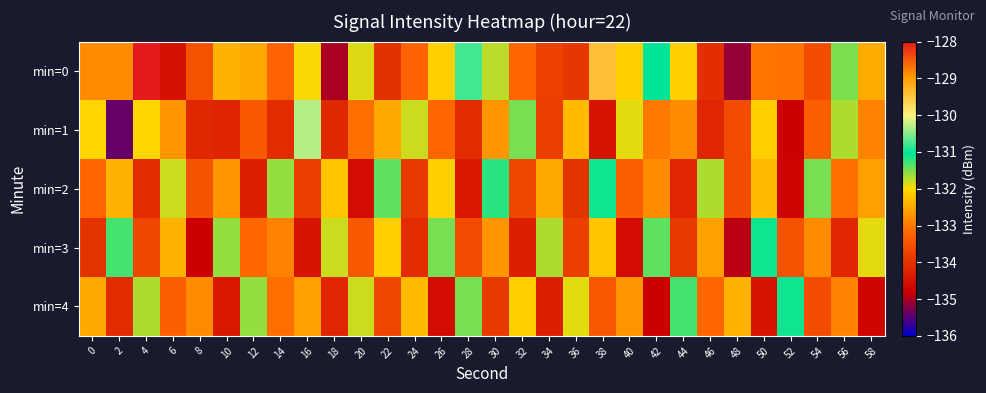

What is the spread (max minus min) of values at 36?

2.1